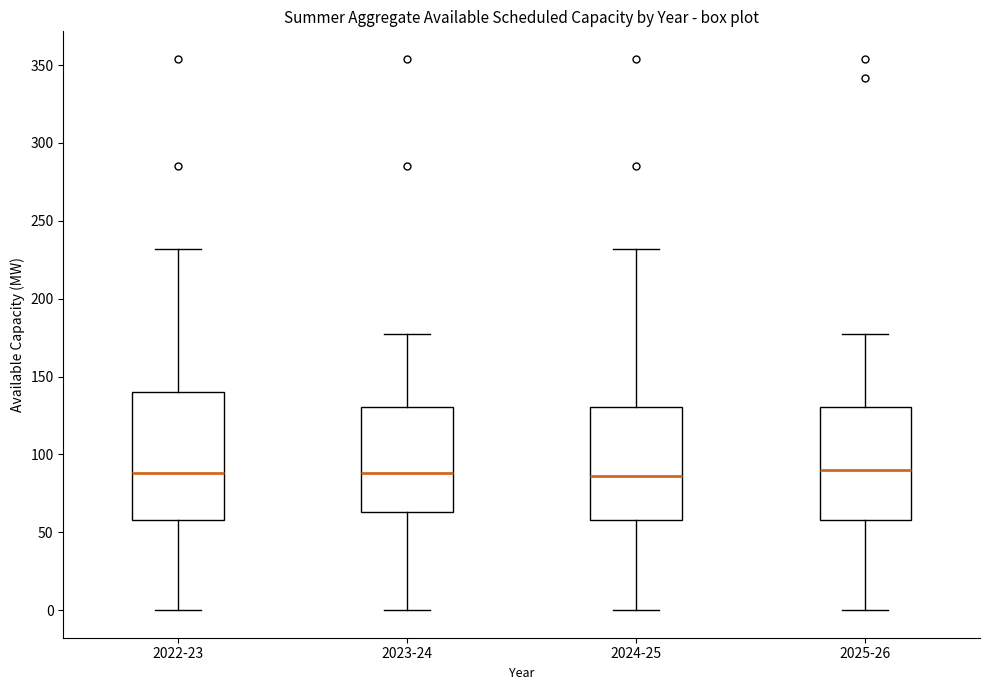

Which box is the tallest, from its lower edge to its upper edge?

2022-23